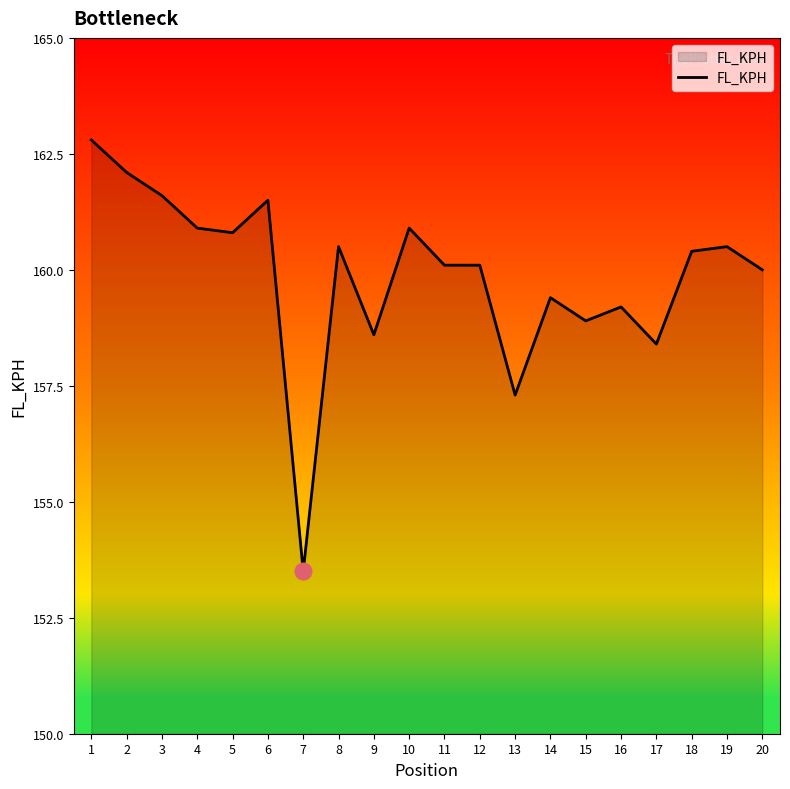

What is the ratio of the value at 15 to the value at 17?

1.0